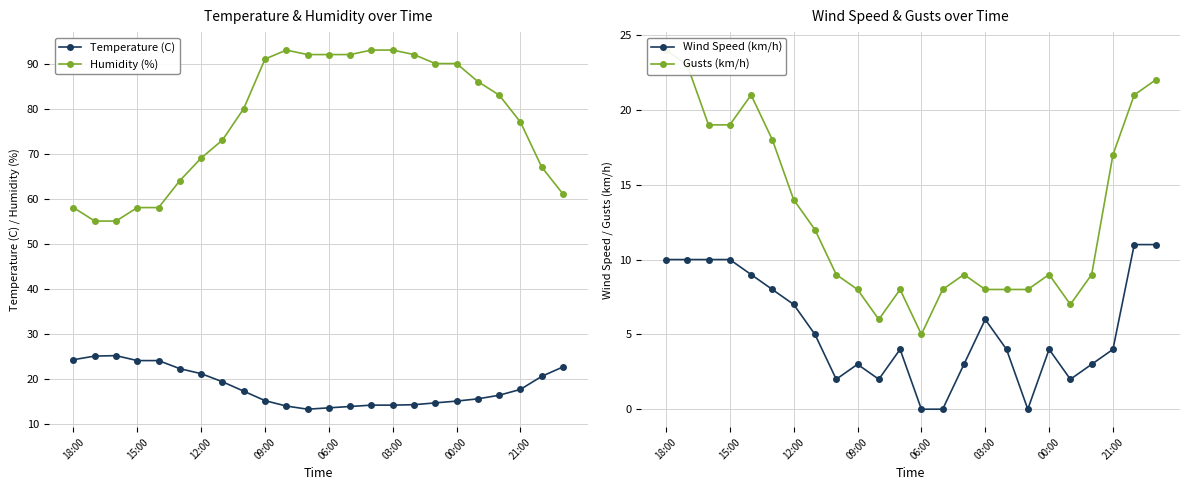

What is the average value of the Wind Speed (km/h) series?

5.3